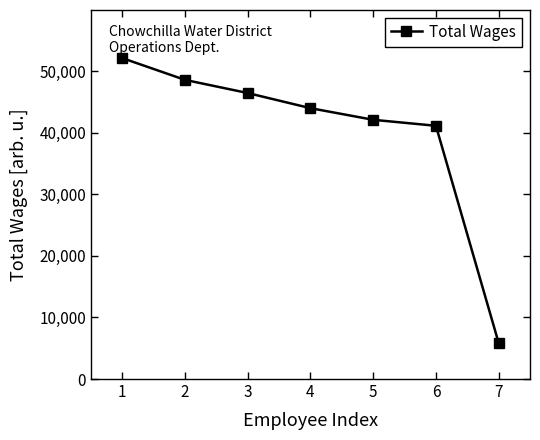

List the labels in order of value, largest first.

1, 2, 3, 4, 5, 6, 7